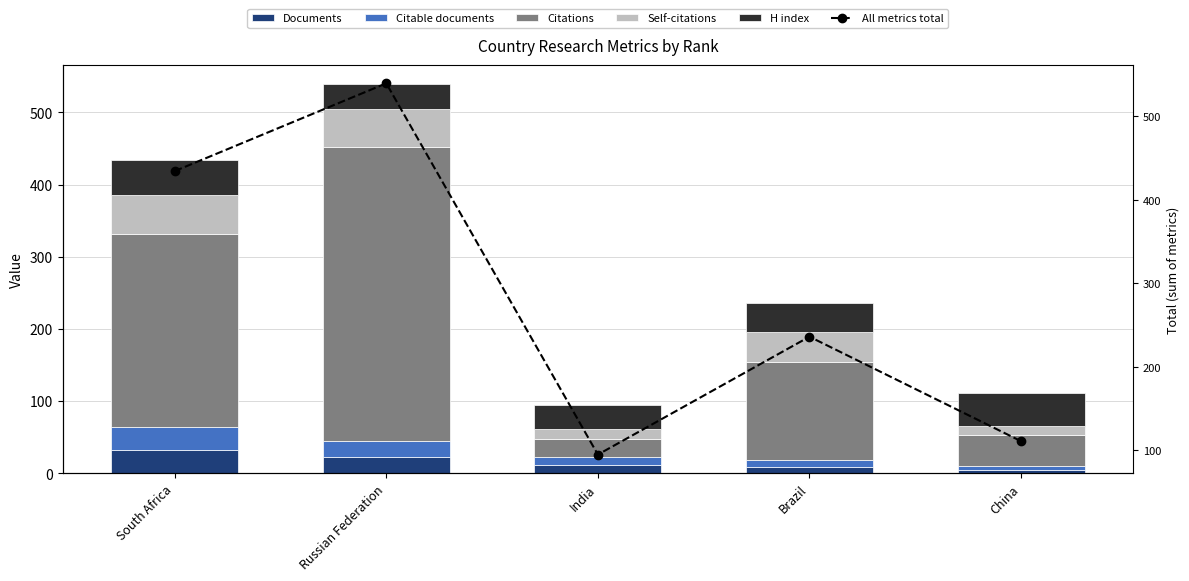

Which category has the lowest value across all series?

China